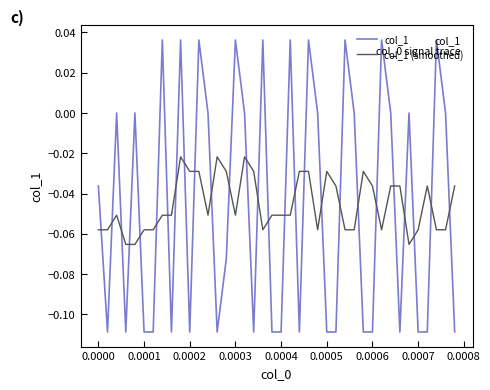

True or false: col_1 (smoothed) and col_1 cross at least once.

True